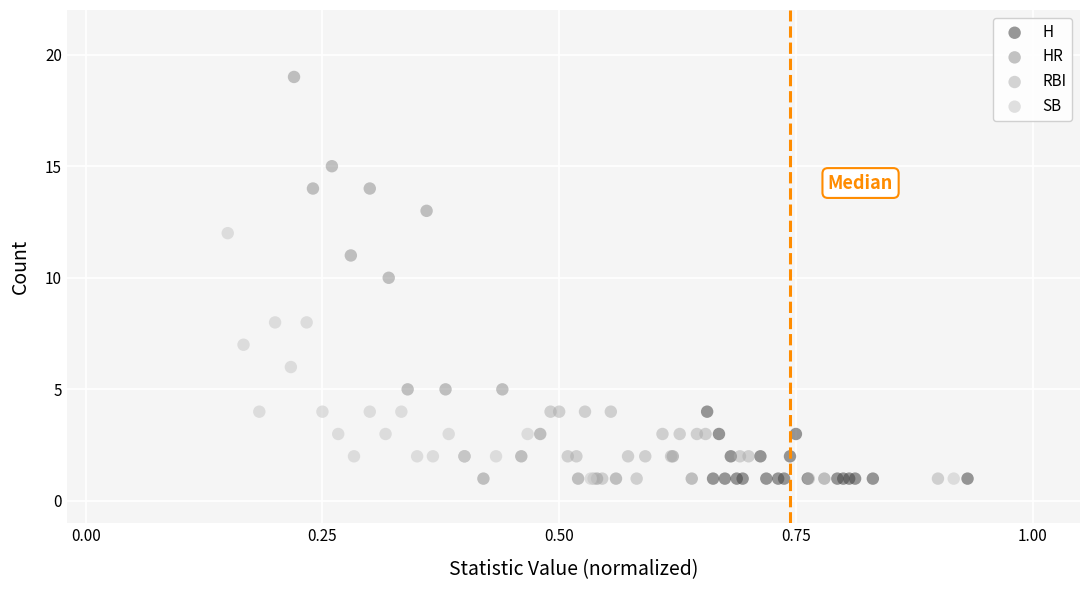

Which series contains the highest Y value?

HR